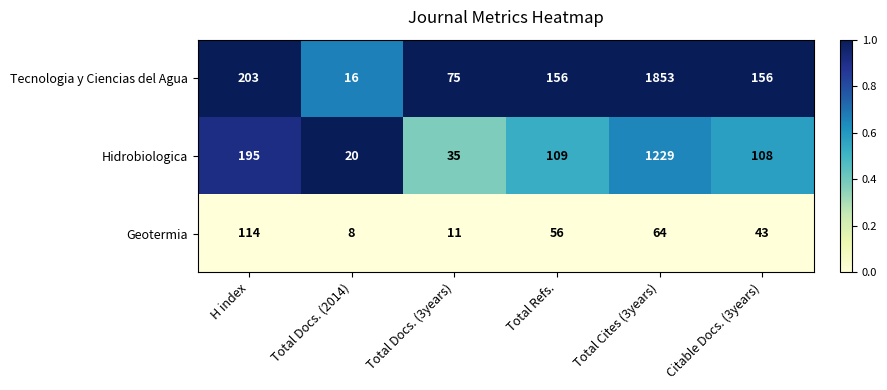

True or false: Geotermia has a value of 5 at Total Docs. (3years).

False